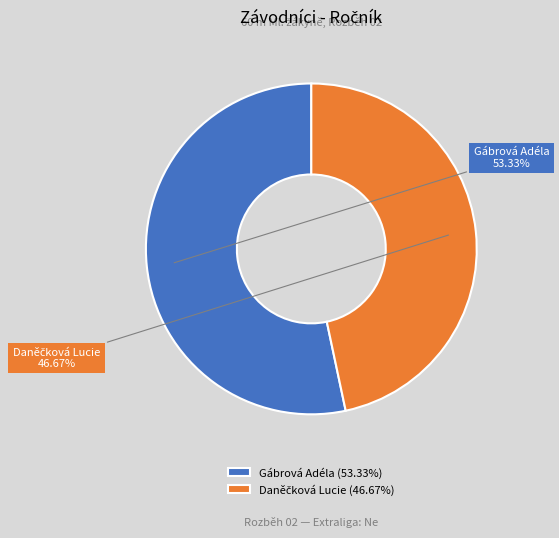

Count the number of slices in the pie.

2